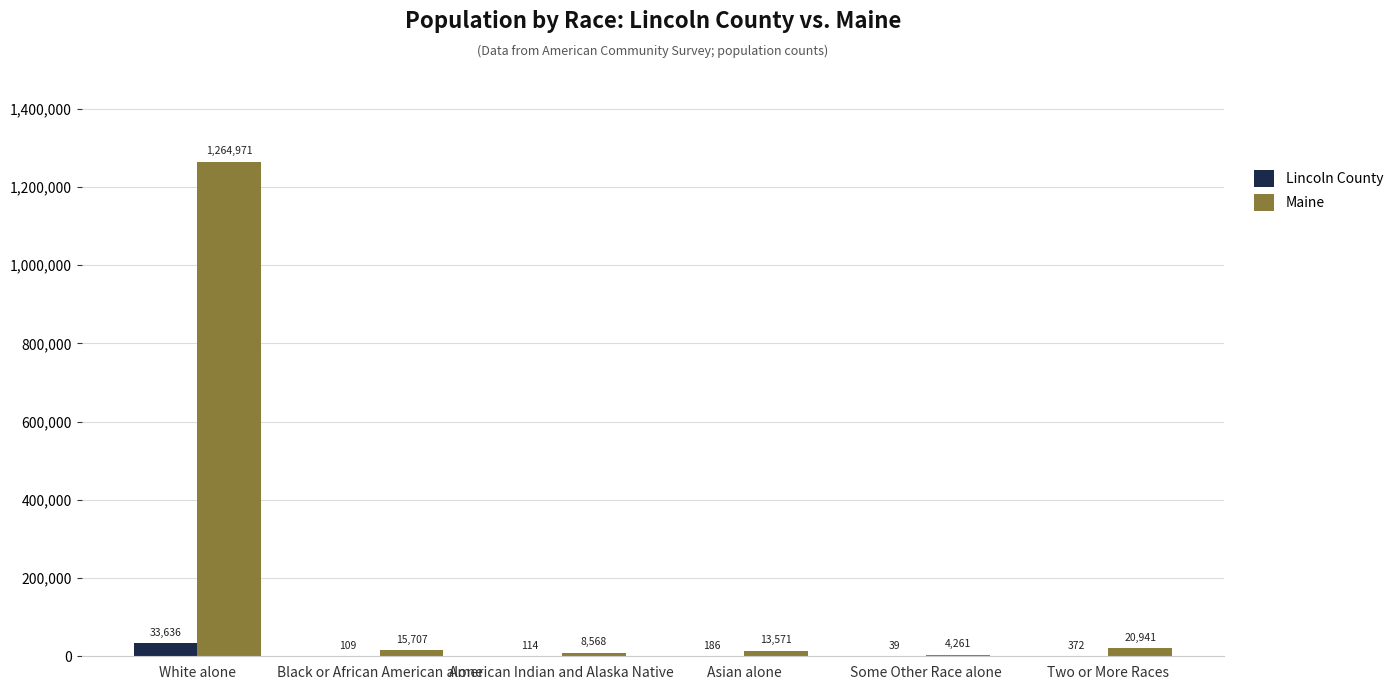

What is the sum of the Maine values at Black or African American alone and Some Other Race alone?

19968